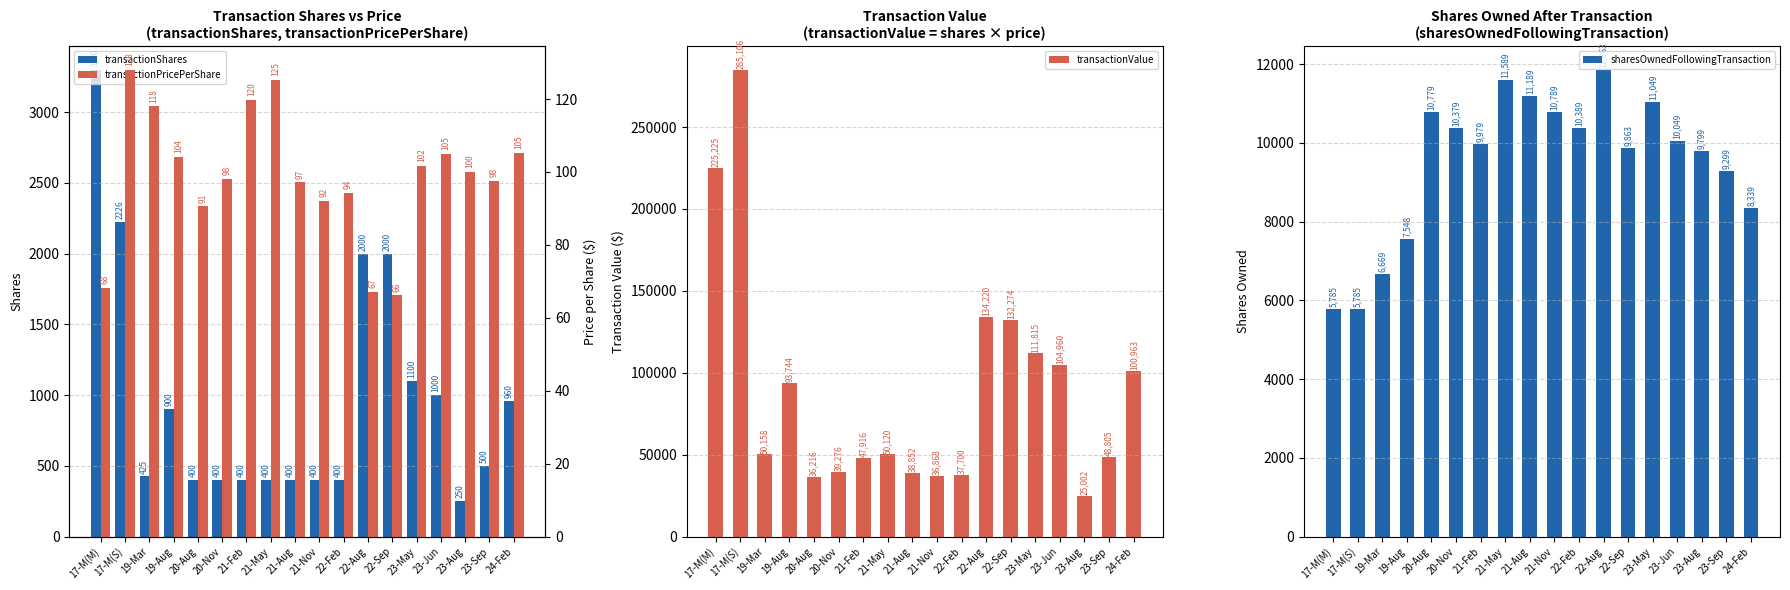

What is the label of the 9th bar from the right?

21-Nov